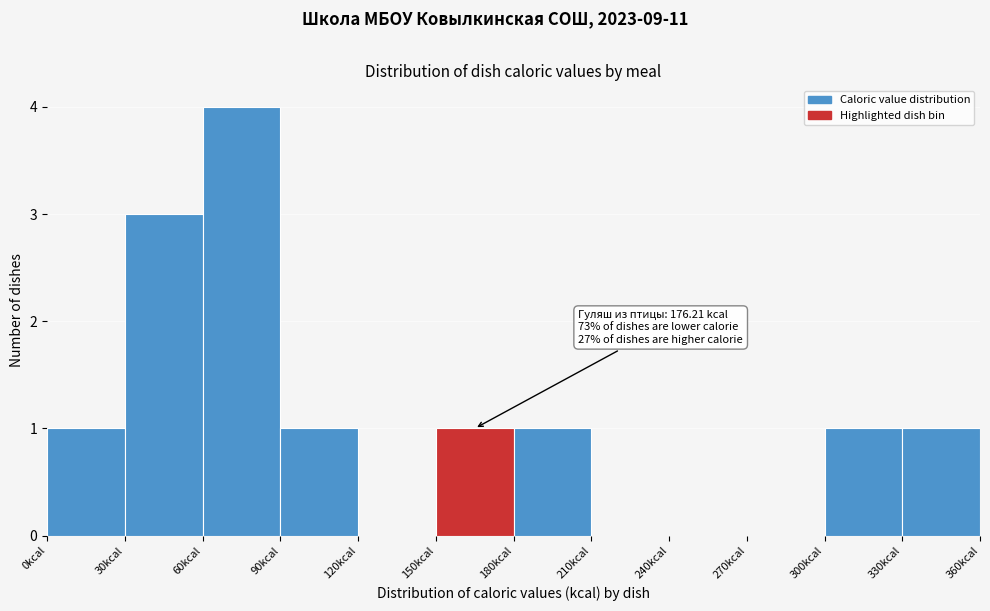

Which range on the x-axis has the tallest bar?

60 to 90